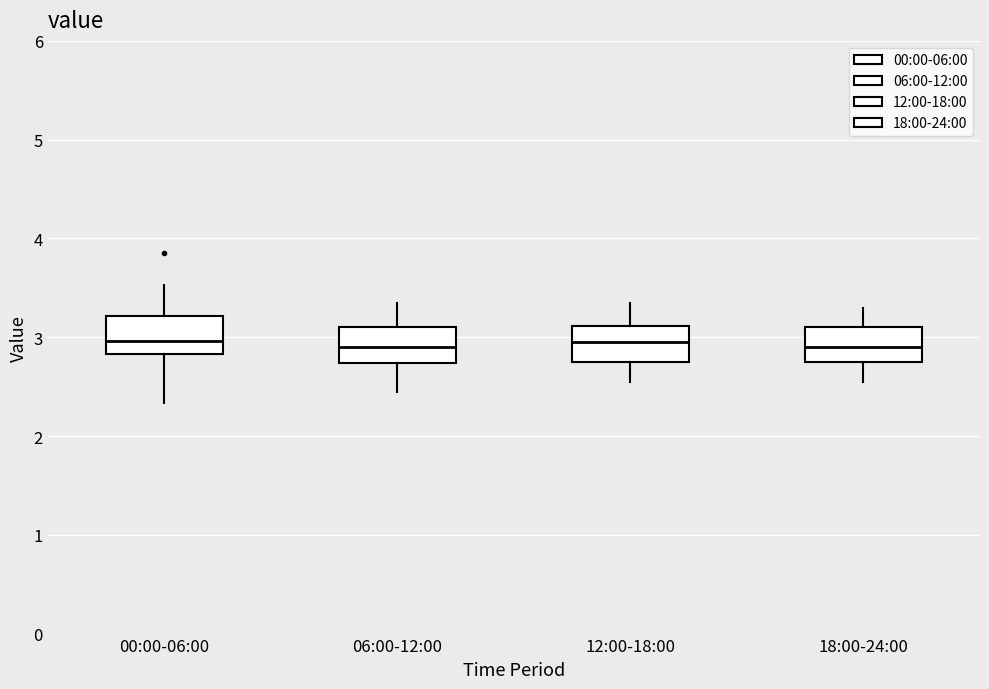

Where does the median line of the box for 12:00-18:00 sit on the y-axis? The values are not printed on the chart, so give them approximately, as read against the axis.

3.0